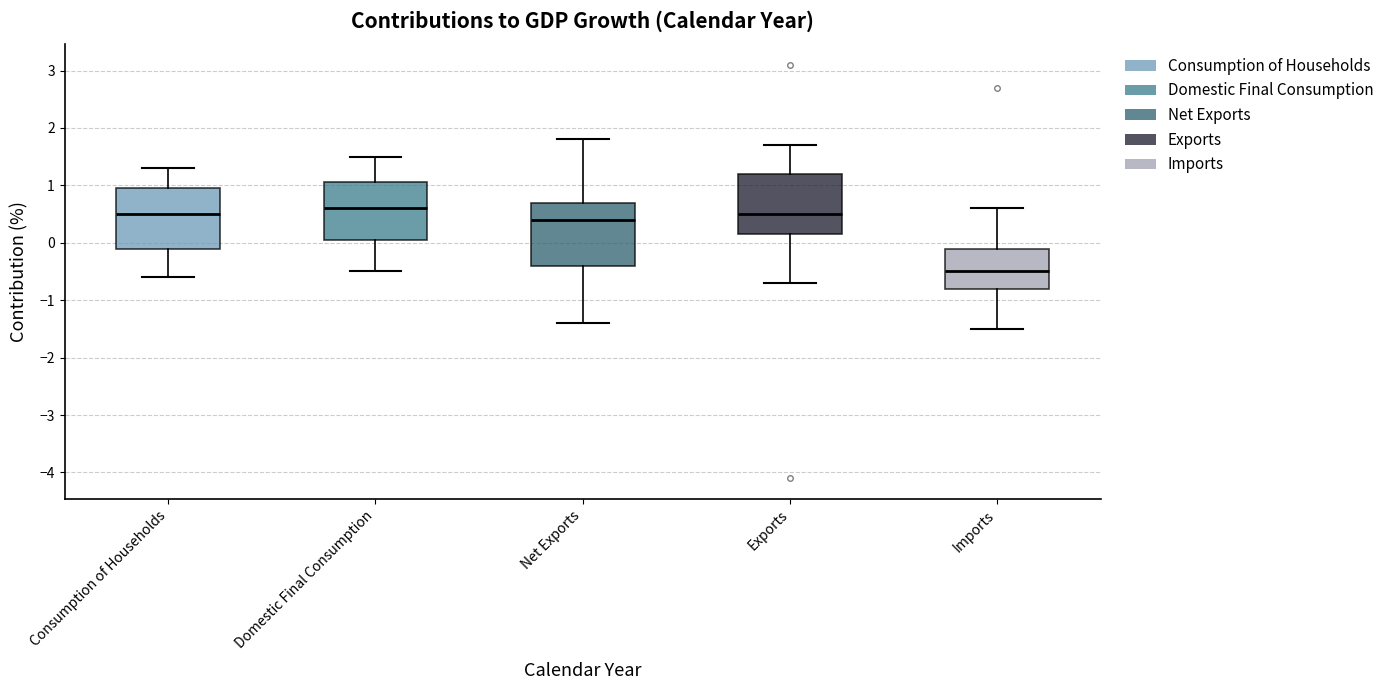

Reading left to right, read every box against the y-axis: the position of its median line, the range the box covers, and the ends of its whiskers. The values are not printed on the chart, so give them approximately, as read against the axis.

Consumption of Households: median 0.5, box -0.1 to 1.0, whiskers -0.6 to 1.3
Domestic Final Consumption: median 0.6, box 0.1 to 1.1, whiskers -0.5 to 1.5
Net Exports: median 0.4, box -0.4 to 0.7, whiskers -1.4 to 1.8
Exports: median 0.5, box 0.2 to 1.2, whiskers -0.7 to 1.7
Imports: median -0.5, box -0.8 to -0.1, whiskers -1.5 to 0.6